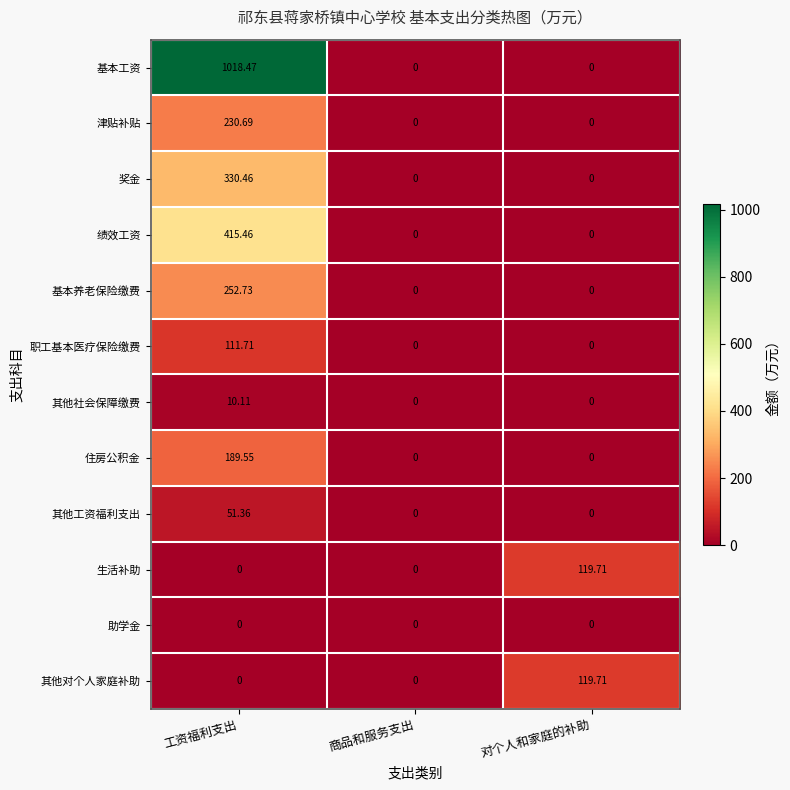

Which series changed the most between 工资福利支出 and 商品和服务支出?

基本工资